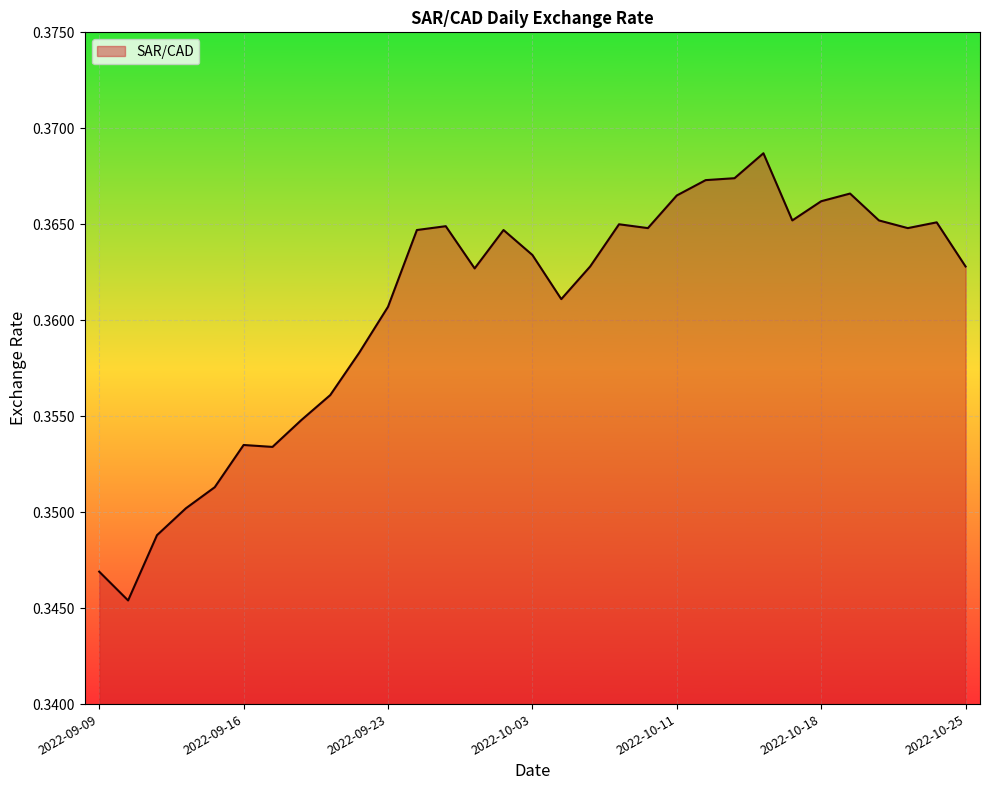

What is the sum of all values?

11.2